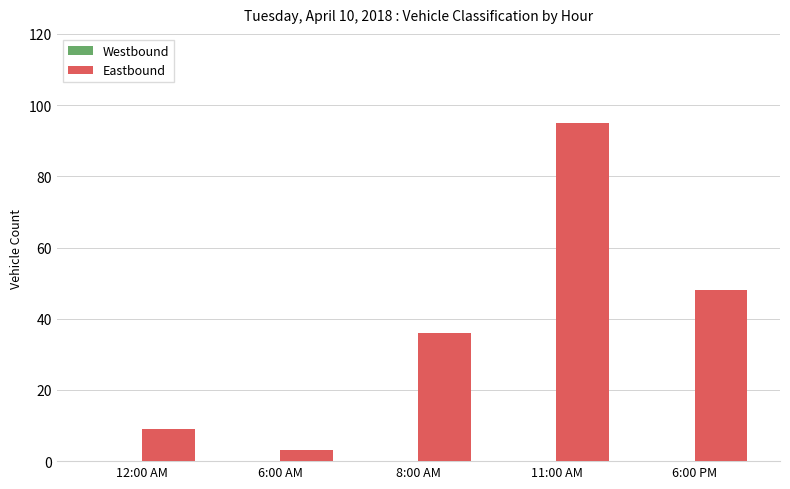

What is the change in value from 12:00 AM to 6:00 AM?

-6